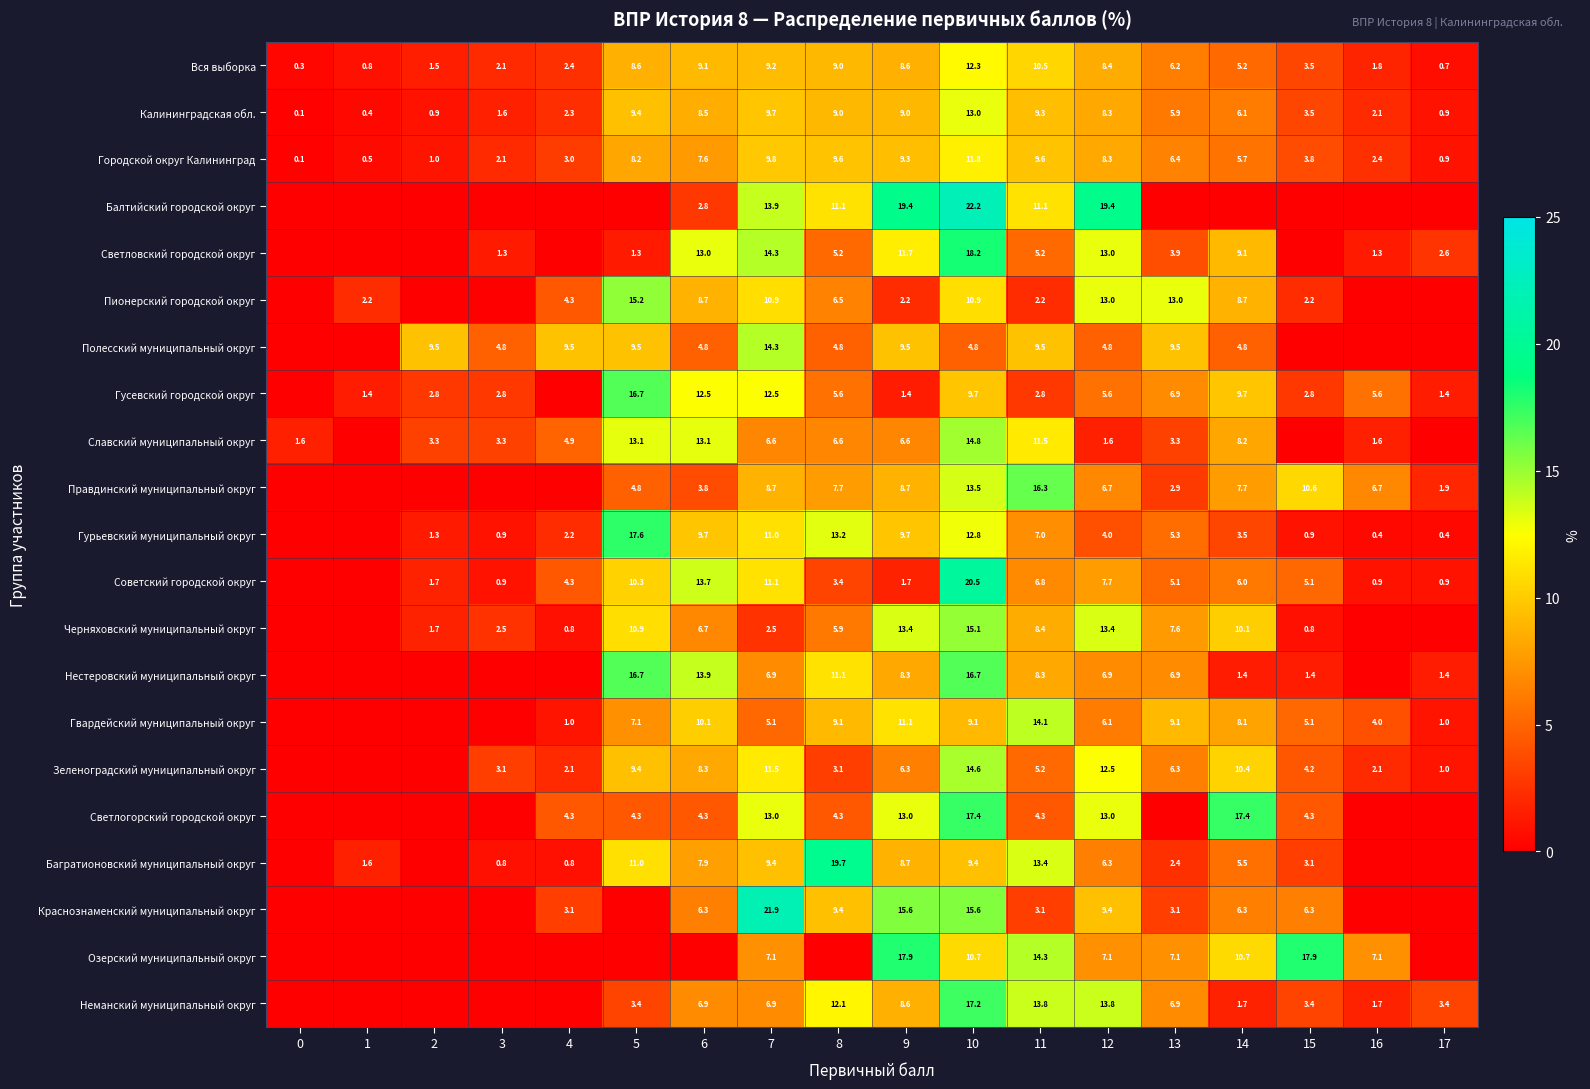

True or false: Славский муниципальный округ has a value of 1.6 at 0.

True